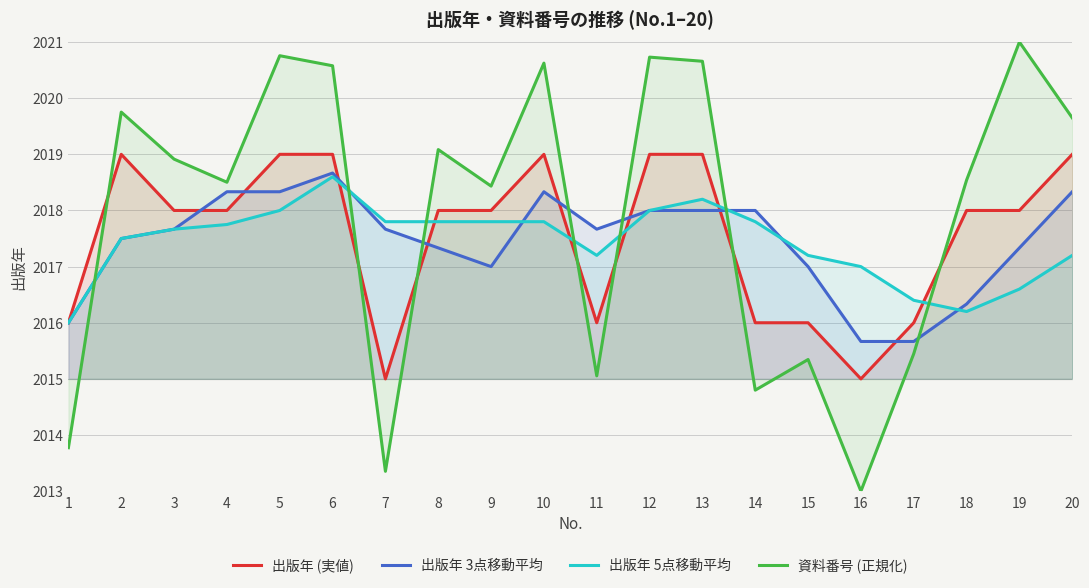

Which series has the largest total across all categories?

資料番号 (正規化)